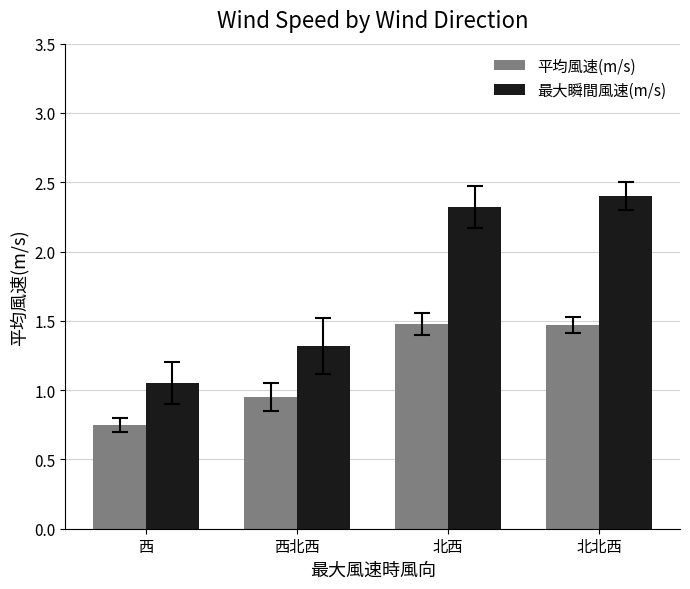

What is the sum of the 平均風速(m/s) values at 北北西 and 北西?

3.0